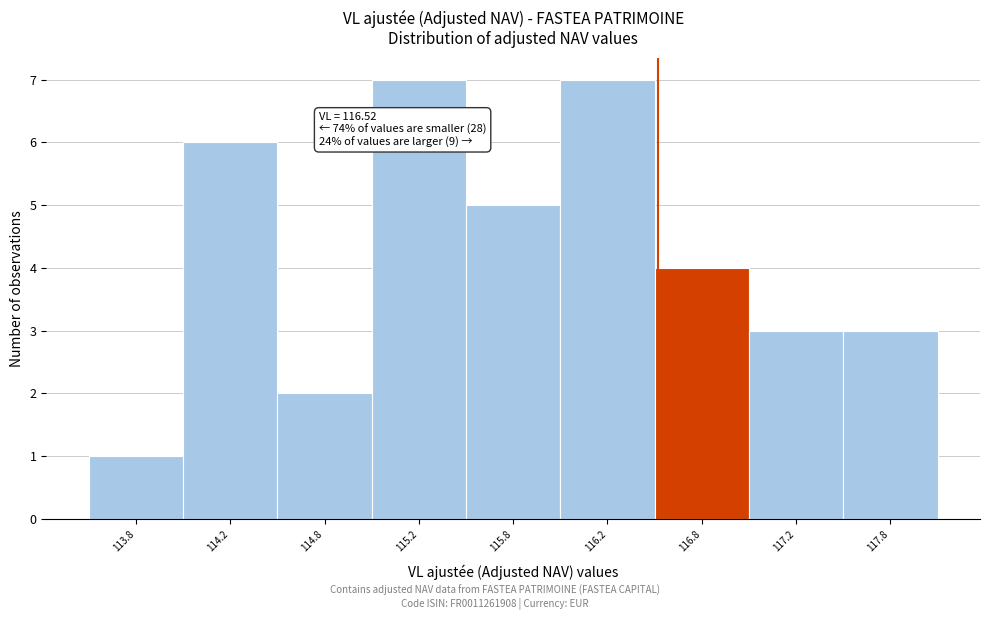

Reading left to right, what are all the values shown in this chart?

113.8=1	114.2=6	114.8=2	115.2=7	115.8=5	116.2=7	116.8=4	117.2=3	117.8=3